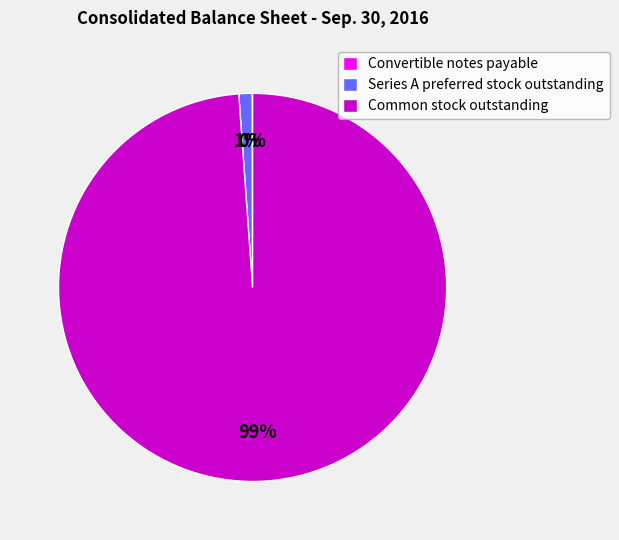

To the nearest percent, what percentage of the pie is Common stock outstanding?

99%